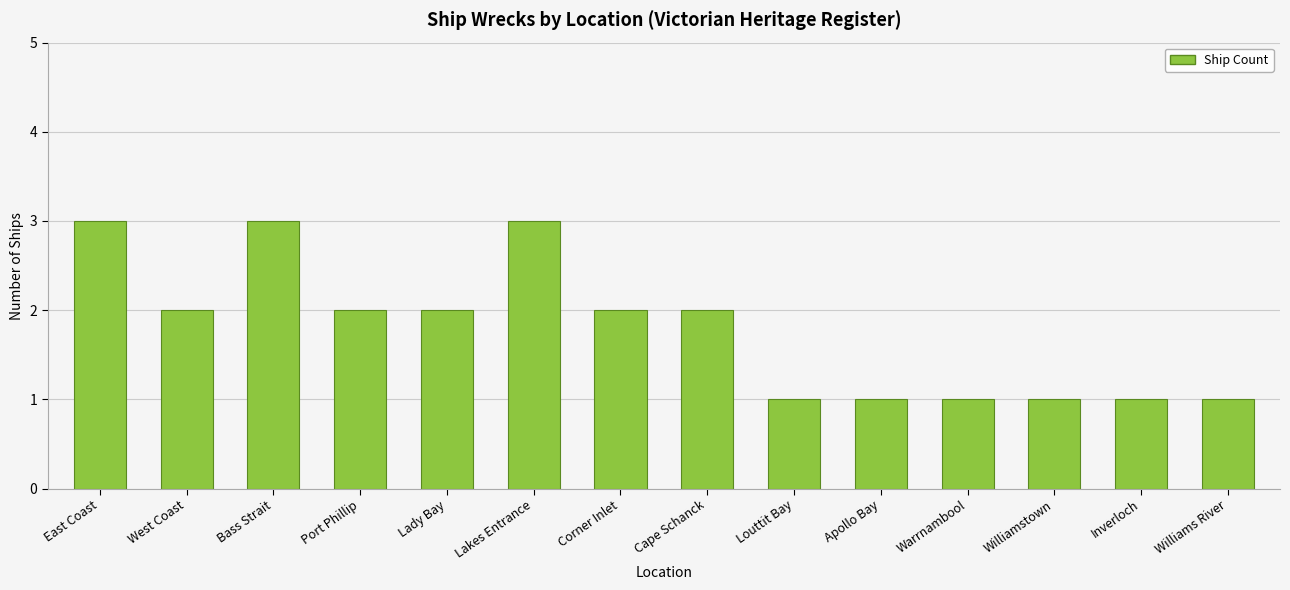

Is it true that the value at Lakes Entrance is 5?

False